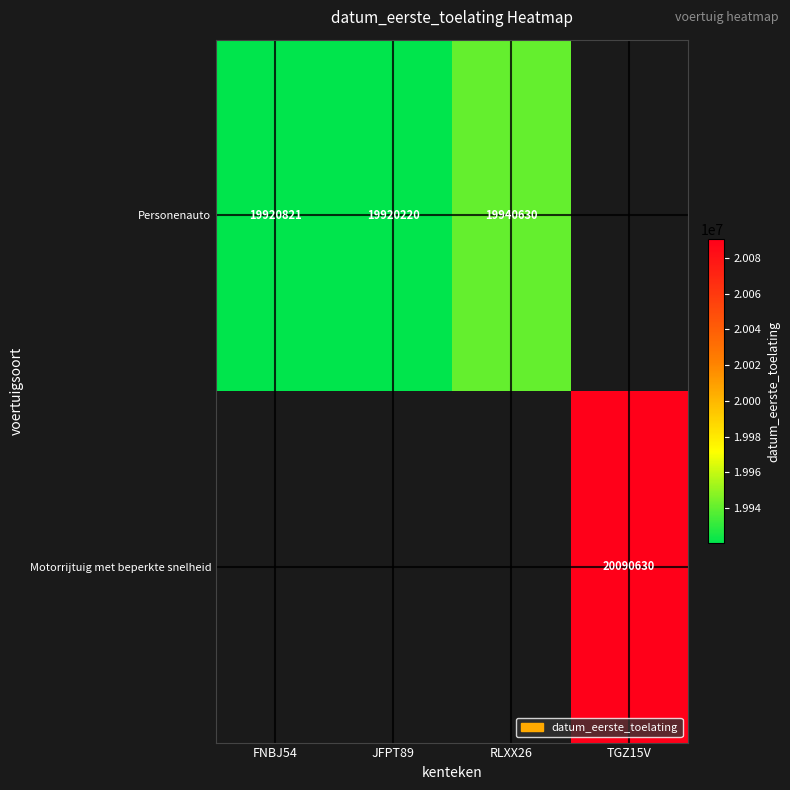

Is it true that Motorrijtuig met beperkte snelheid equals 20090630 at TGZ15V?

True